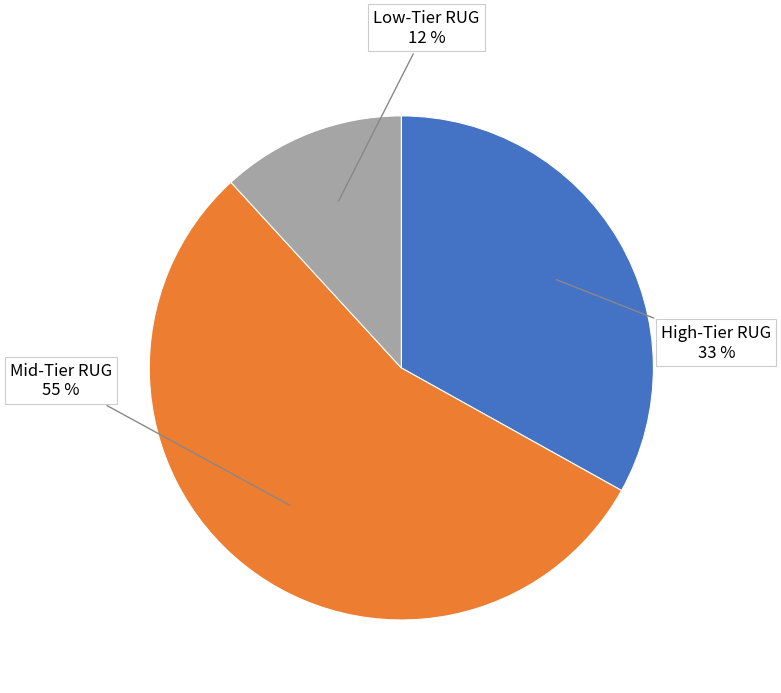

Is there a majority slice in this chart?

Yes